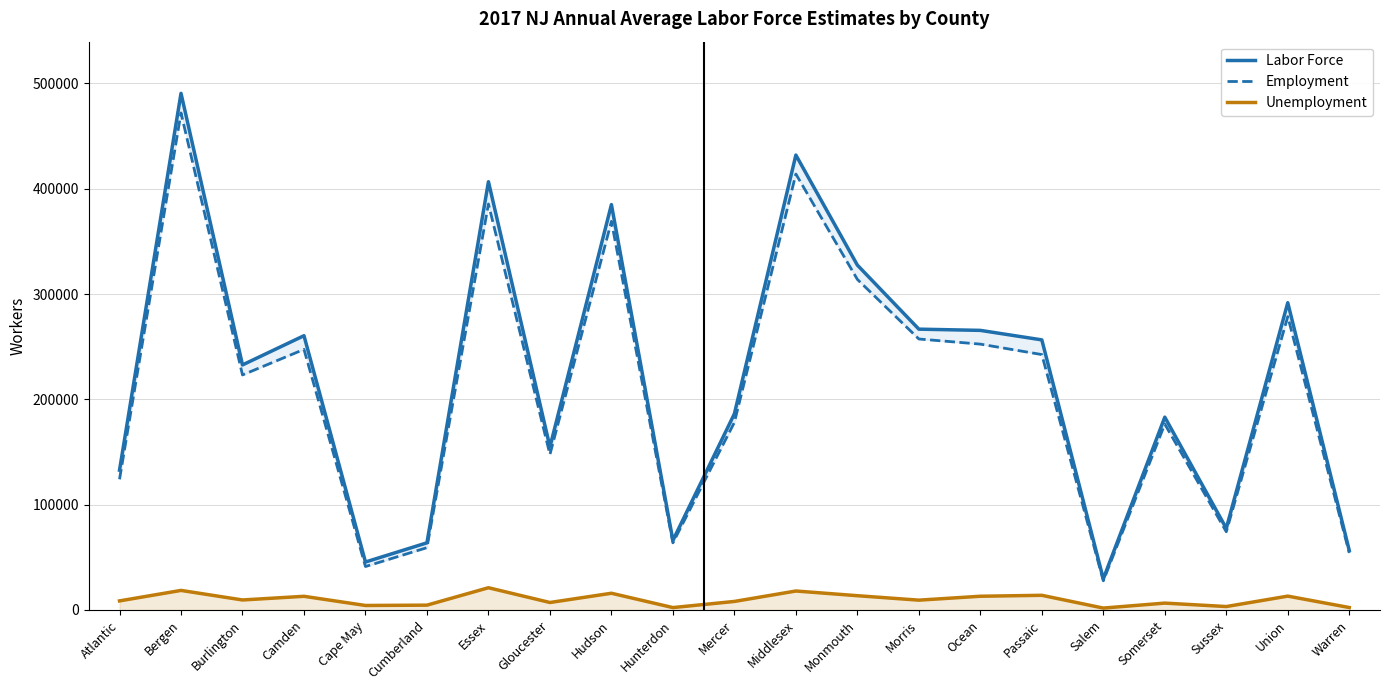

Is it true that Unemployment equals 7127 at Gloucester?

True